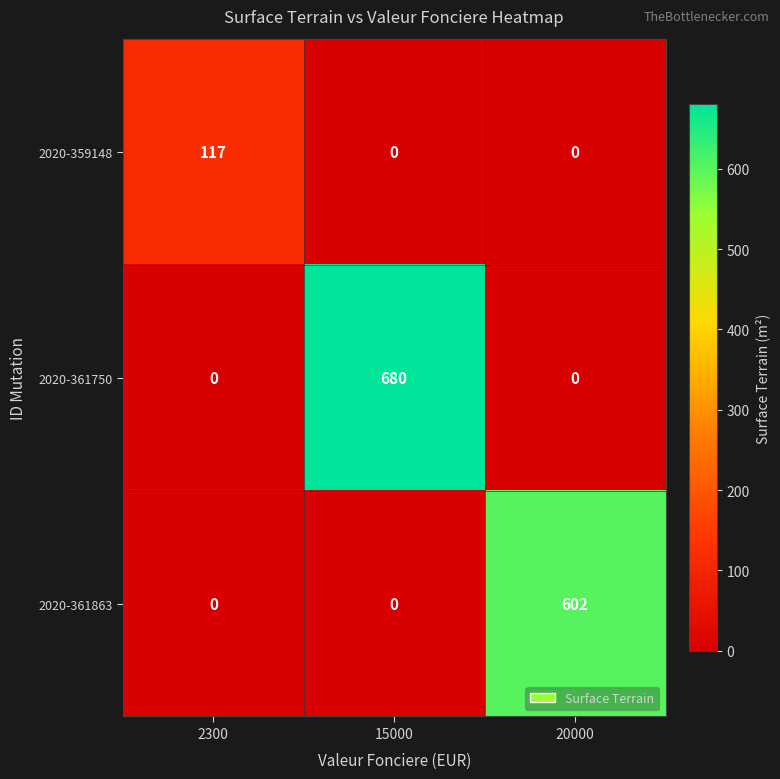

Reading left to right, transcribe all the data shown in this chart.

2020-359148: 2300=117	15000=0	20000=0
2020-361750: 2300=0	15000=680	20000=0
2020-361863: 2300=0	15000=0	20000=602